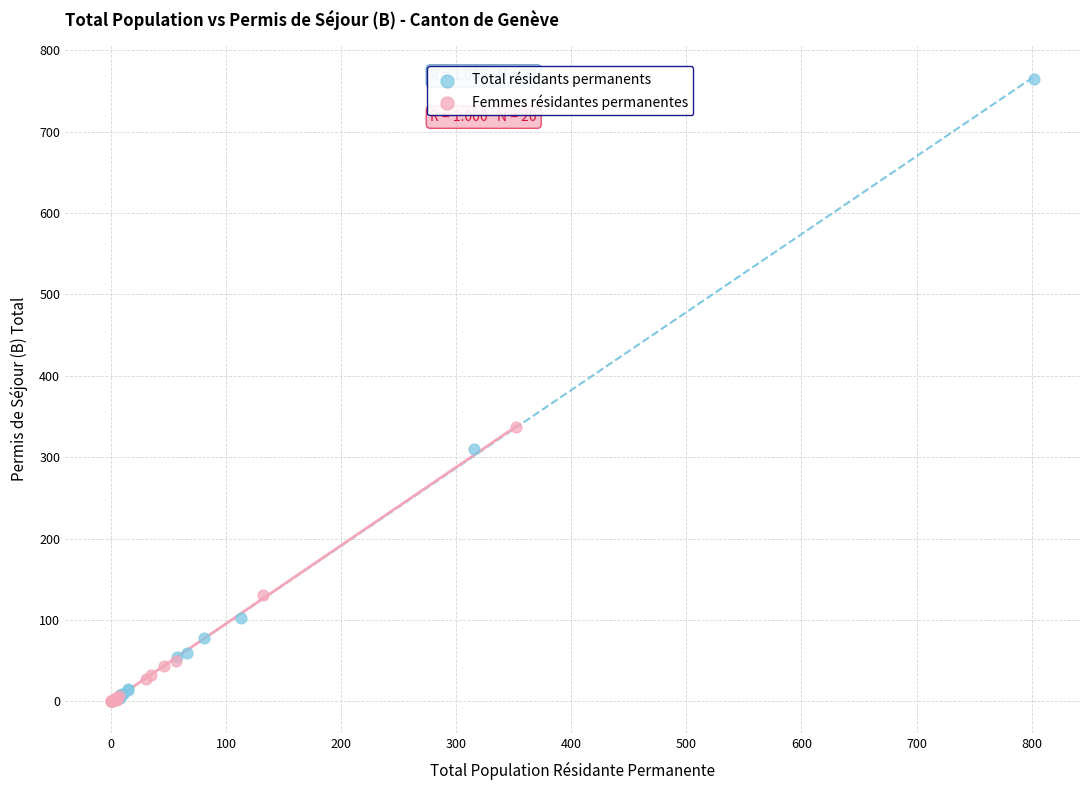

Which series contains the highest Y value?

Total résidants permanents